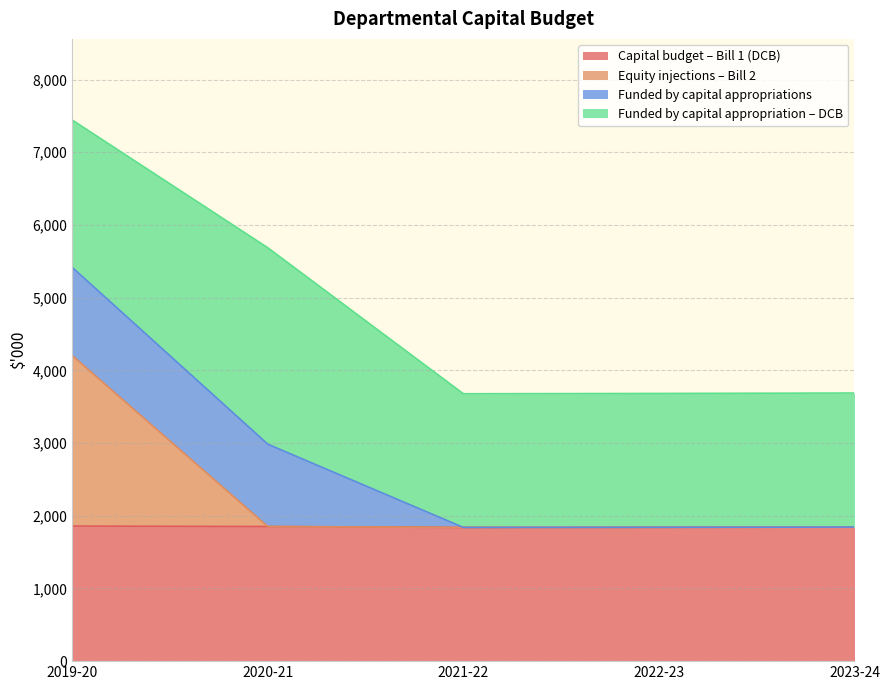

The value of Capital budget – Bill 1 (DCB) at 2019-20 is 1858. True or false?

True